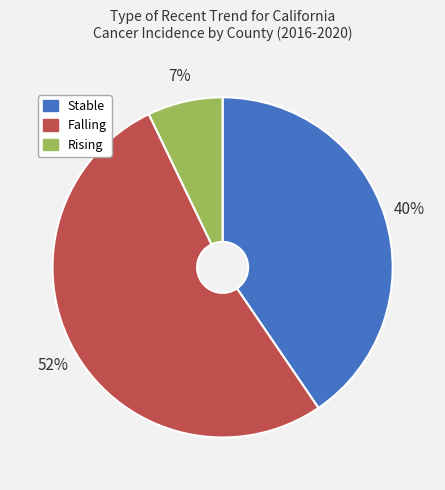

To the nearest percent, what is the average slice percentage?

33%